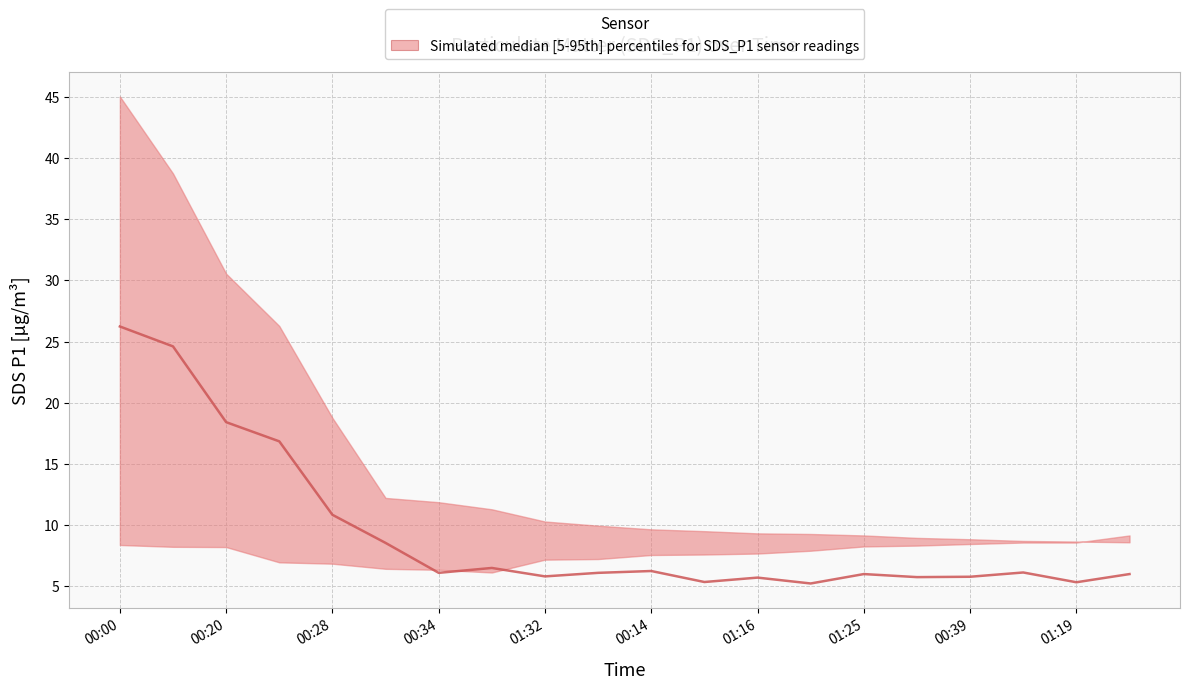

Which series has the widest spread of values?

SDS_P1_upper